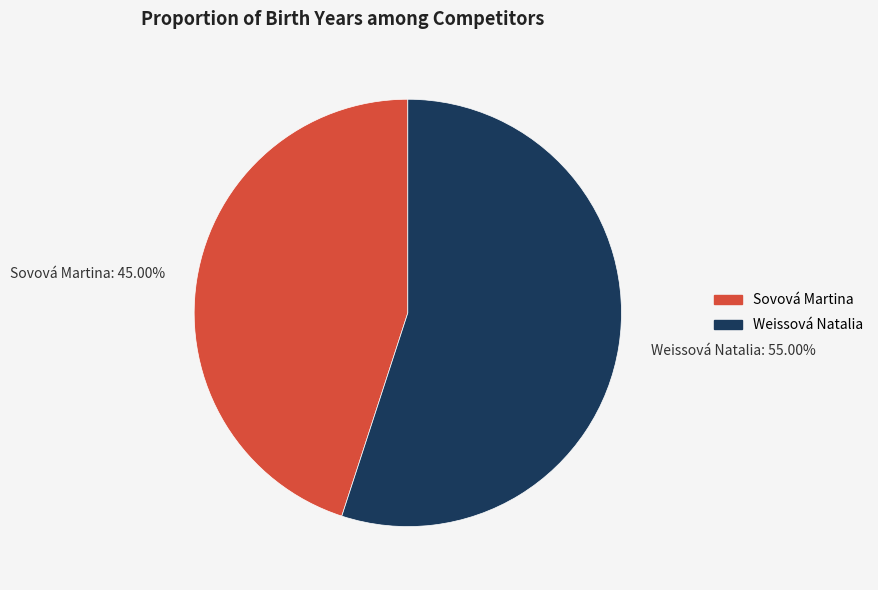

Is it true that Weissová Natalia is 45% of the pie?

False